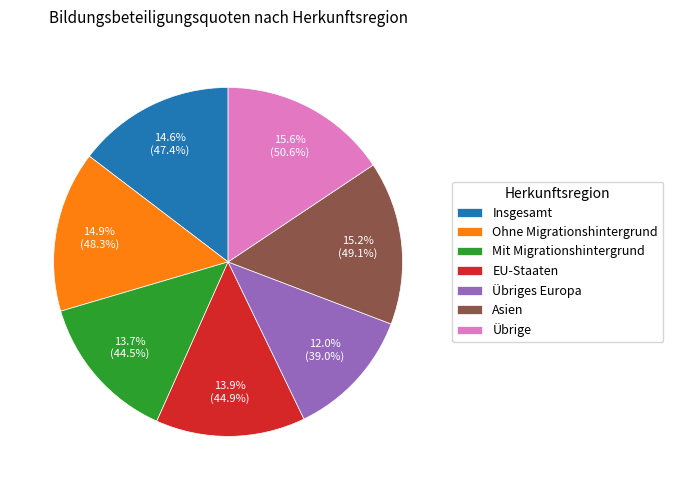

Between EU-Staaten and Insgesamt, which is larger?

Insgesamt